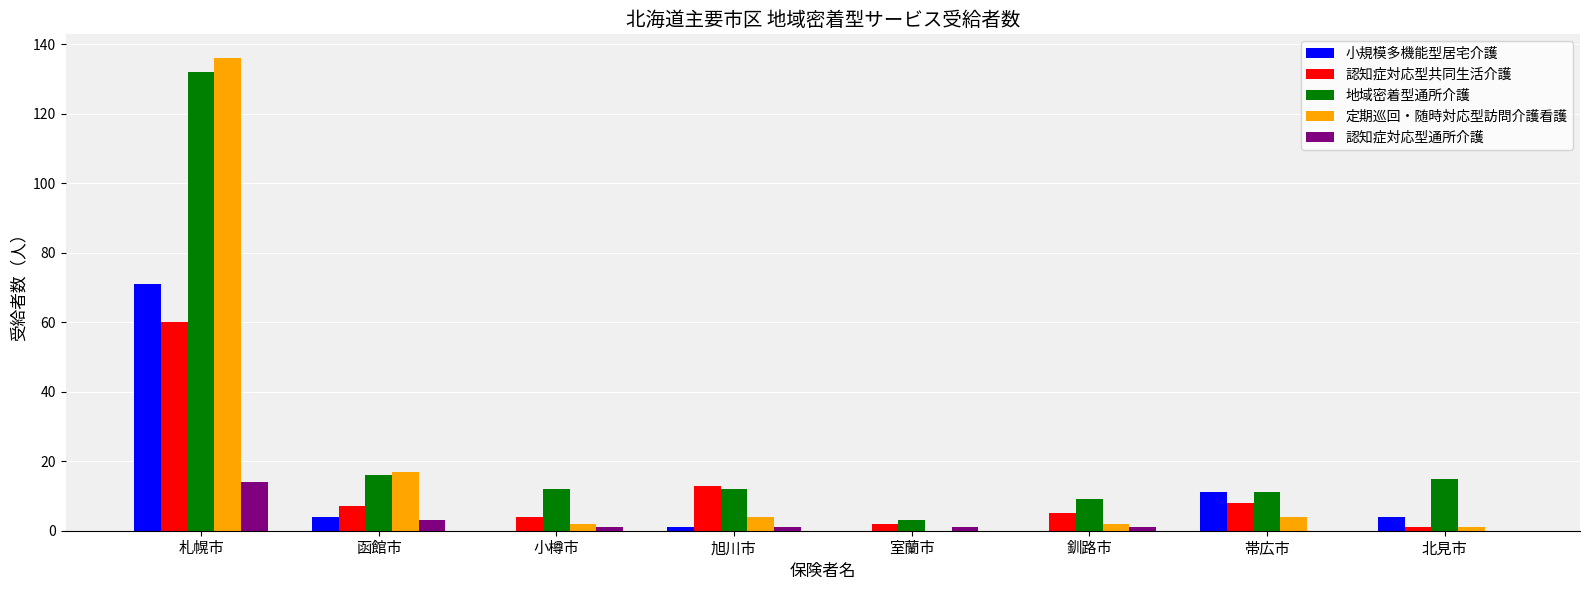

Reading right to left, extract all data points from this chart.

小規模多機能型居宅介護: 4	11	0	0	1	0	4	71
認知症対応型共同生活介護: 1	8	5	2	13	4	7	60
地域密着型通所介護: 15	11	9	3	12	12	16	132
定期巡回・随時対応型訪問介護看護: 1	4	2	0	4	2	17	136
認知症対応型通所介護: 0	0	1	1	1	1	3	14